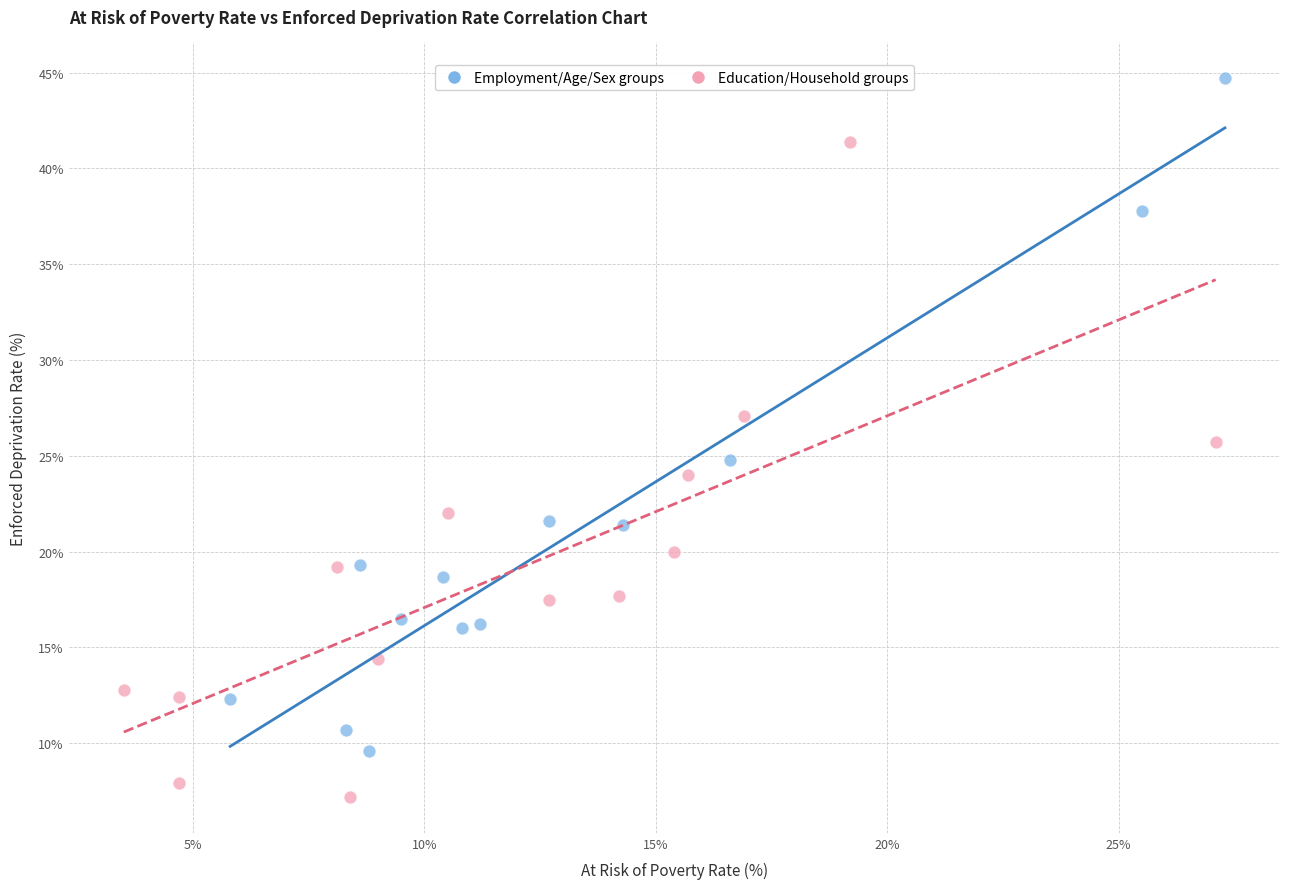

Which series contains the lowest Y value?

Education/Household groups